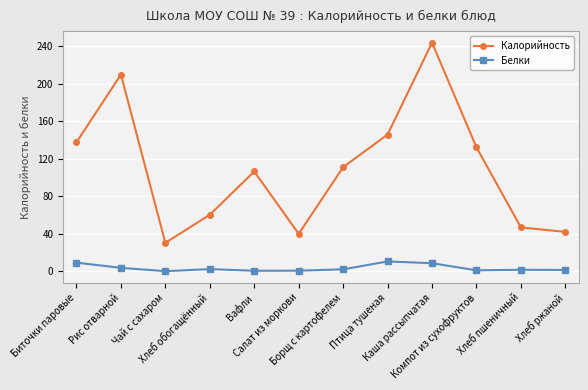

What is the lowest value of the Калорийность series?

30.3